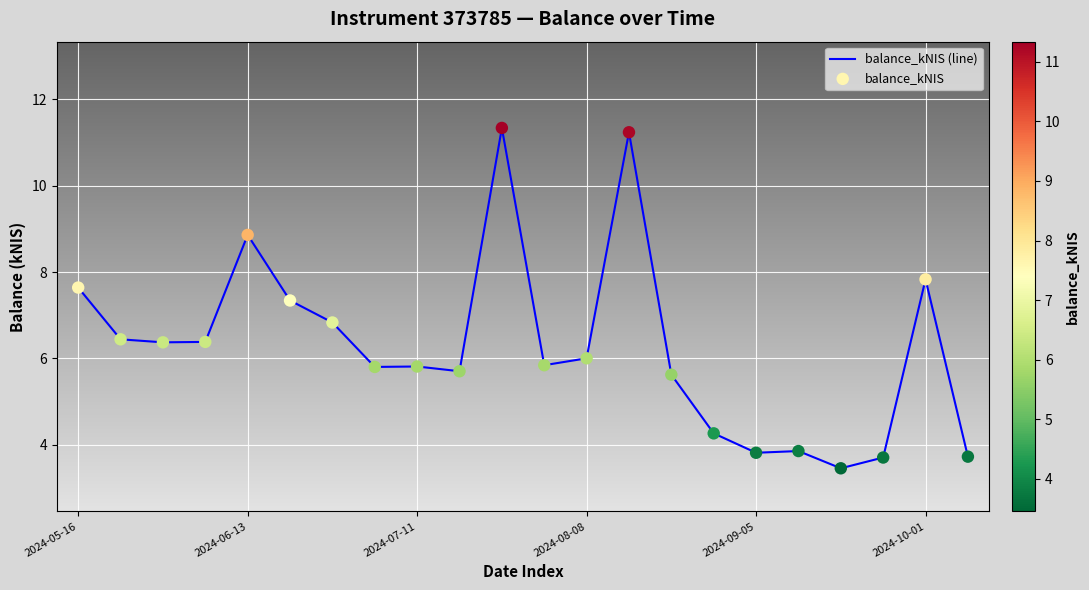

What is the difference between the maximum and minimum values?

7.9